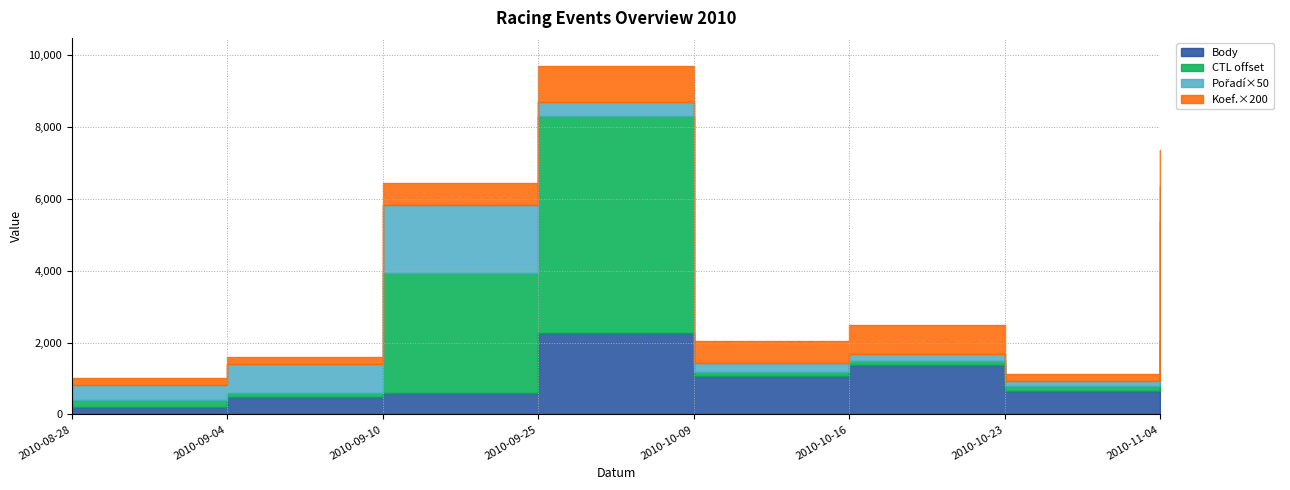

Which series changed the most between 2010-09-25 and 2010-10-23?

CTL